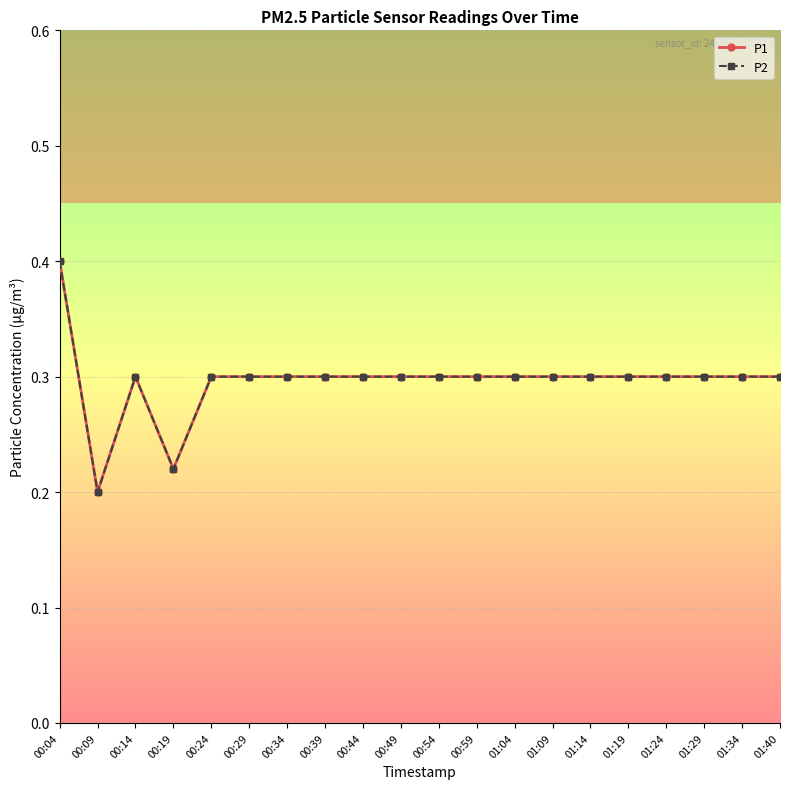

Is the value of P2 at 00:49 greater than the value of P1 at 01:19?

No